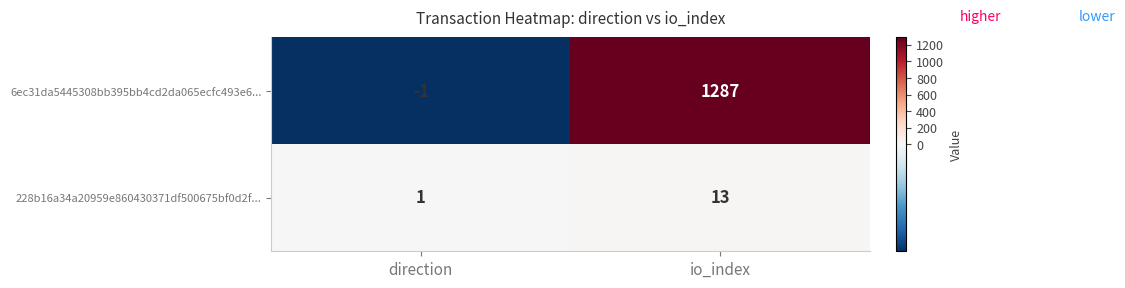

At which label does 6ec31da5445308bb395bb4cd2da065ecfc493e6... reach its minimum?

direction